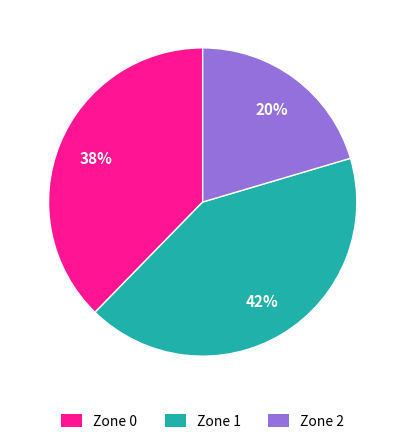

Rank the categories by value from highest to lowest.

Zone 1, Zone 0, Zone 2